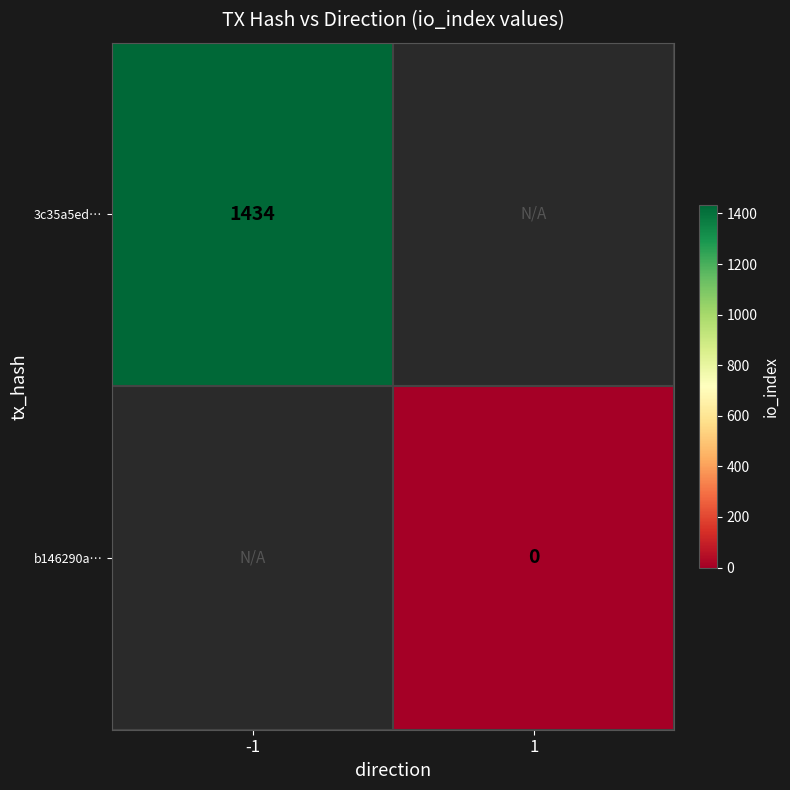

At how many categories does at least one series exceed 596?

1